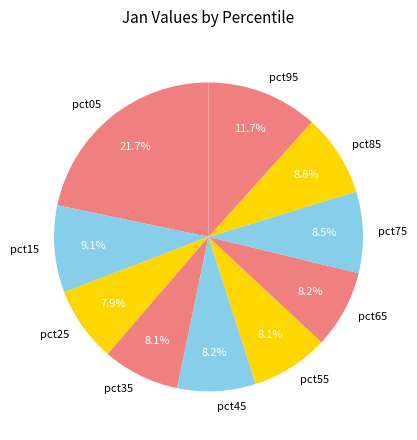

What is the largest slice in the pie chart?

pct05